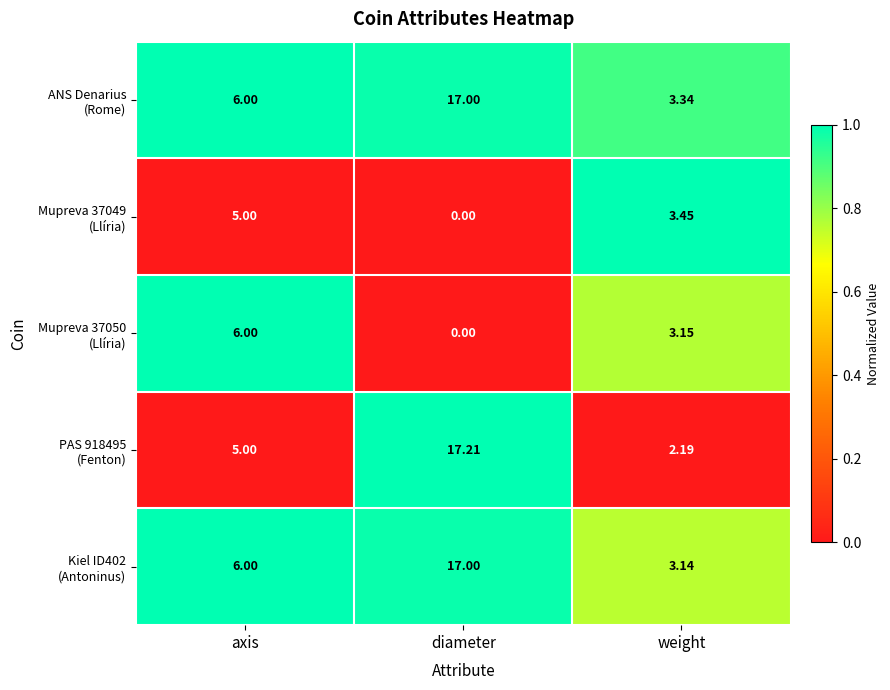

How many data points does each series have?

3